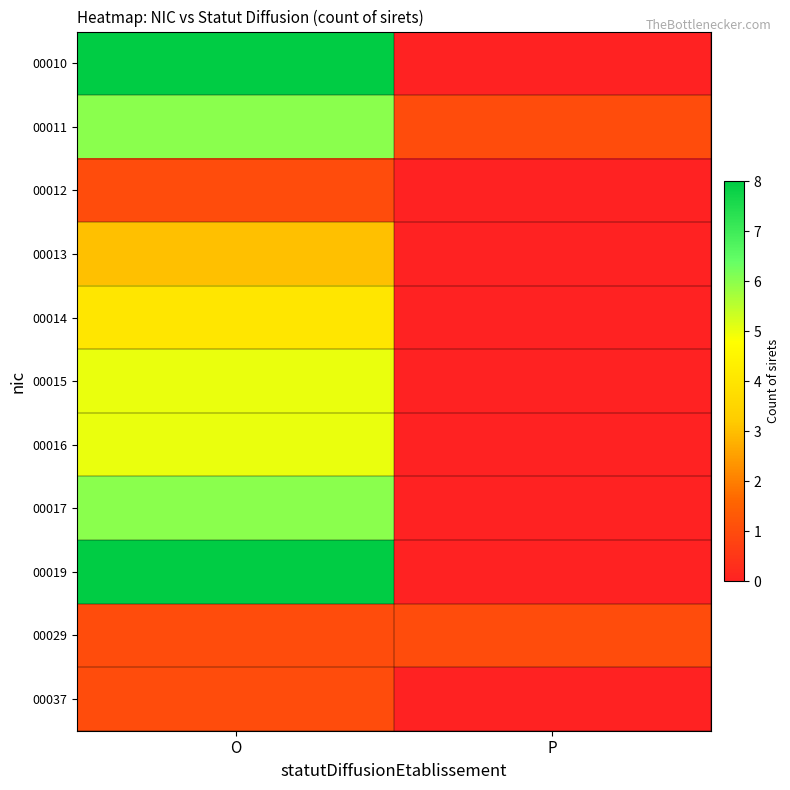

At P, list the series in order from smallest to largest.

00010, 00012, 00013, 00014, 00015, 00016, 00017, 00019, 00037, 00011, 00029